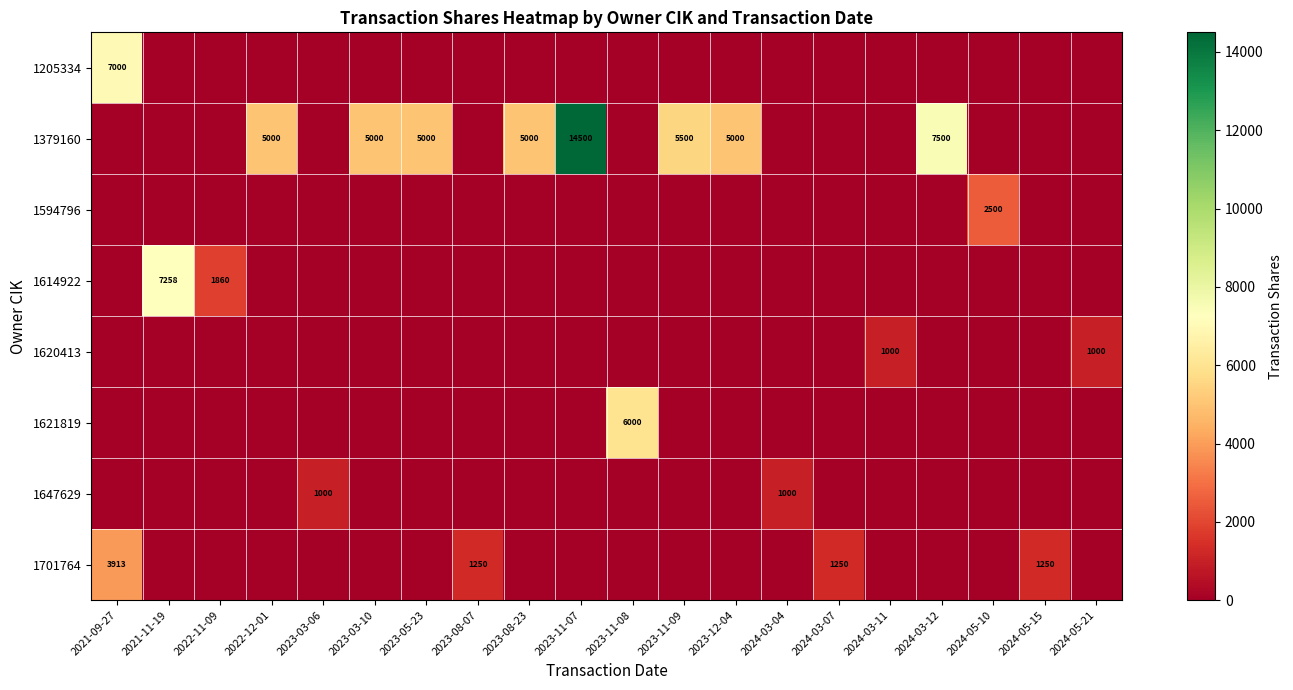

At which category is the sum across all series the highest?

2023-11-07